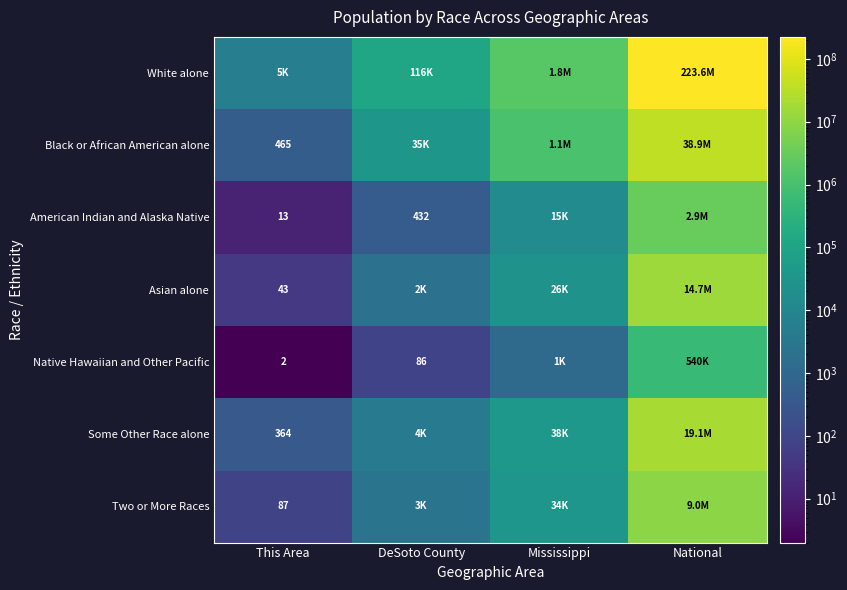

Where is Some Other Race alone nearest to the value 9553866?

Mississippi